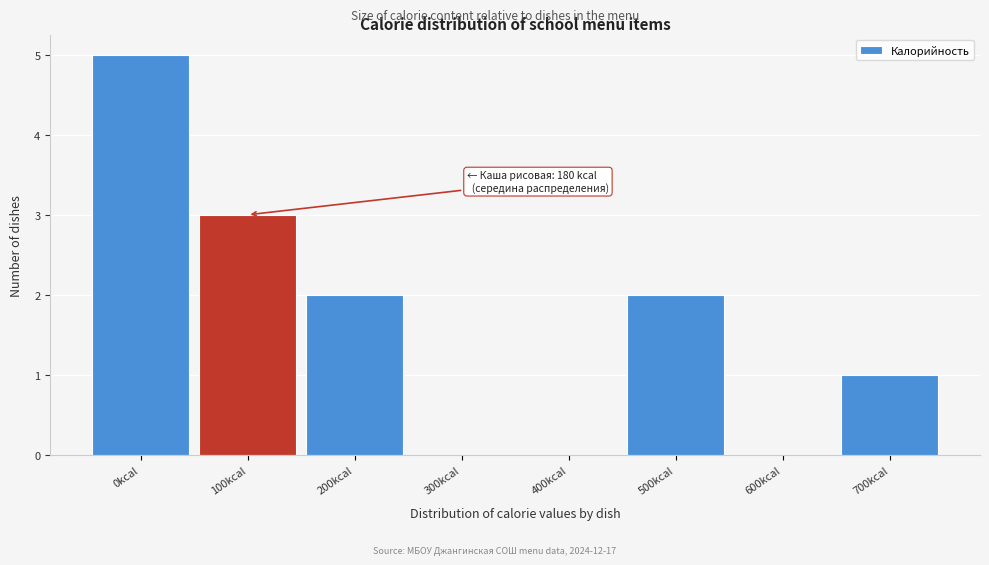

Reading left to right, what are all the values shown in this chart?

0kcal=5	100kcal=3	200kcal=2	300kcal=0	400kcal=0	500kcal=2	600kcal=0	700kcal=1